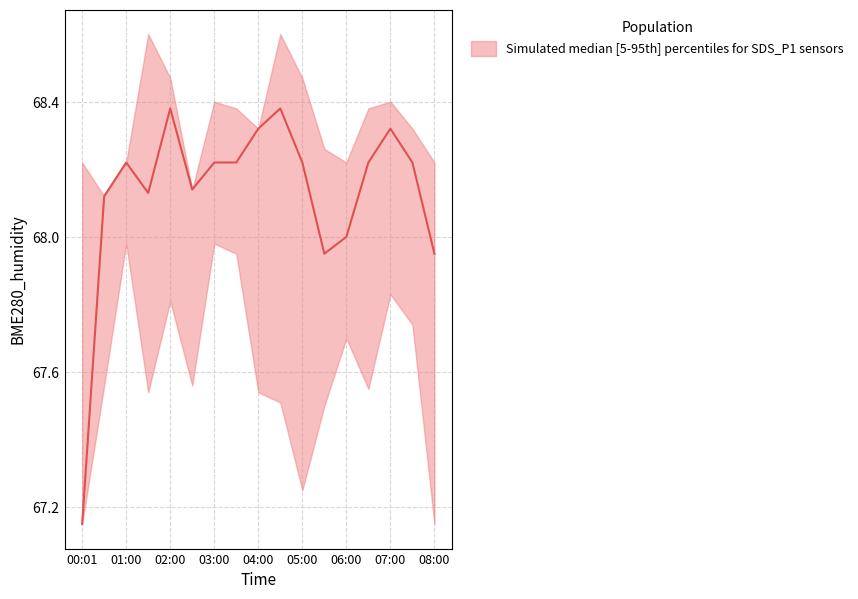

Is it true that lower equals 46.9 at 07:30?

False